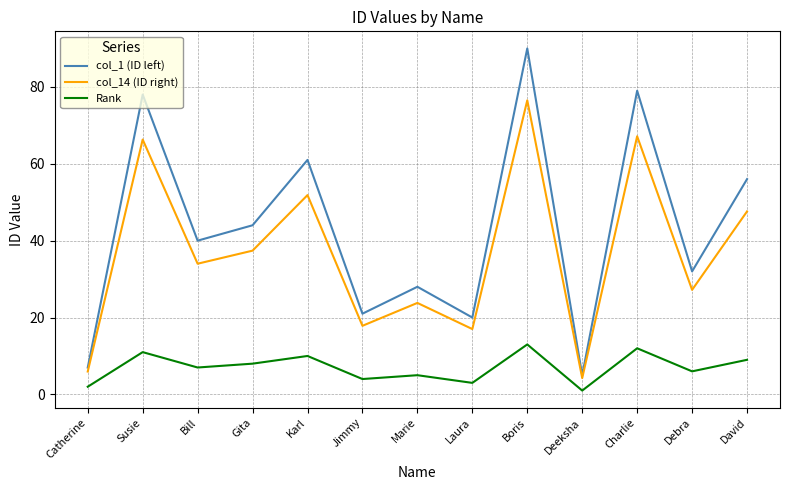

List the series in order of their overall mean, highest first.

col_1 (ID left), col_14 (ID right), Rank